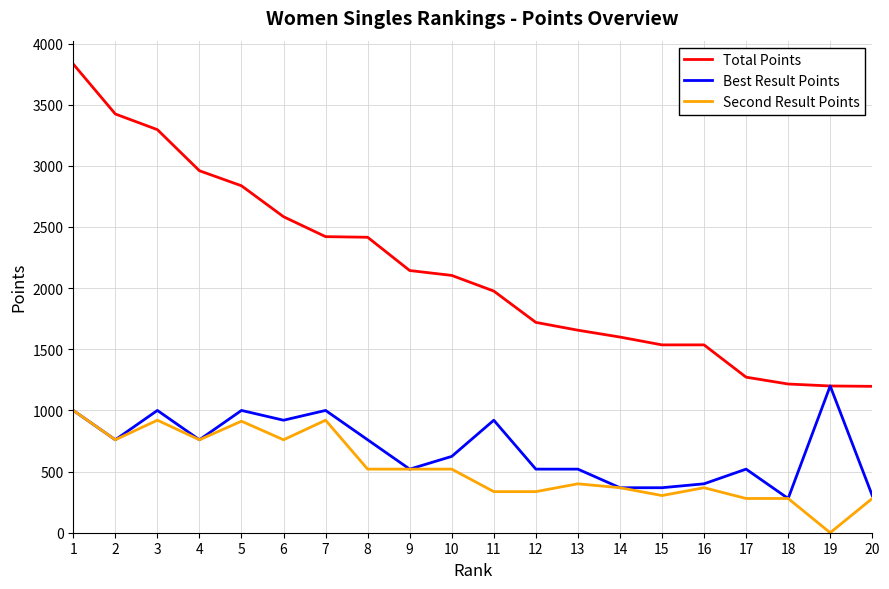

List the series in order of their peak value, lowest first.

Second Result Points, Best Result Points, Total Points